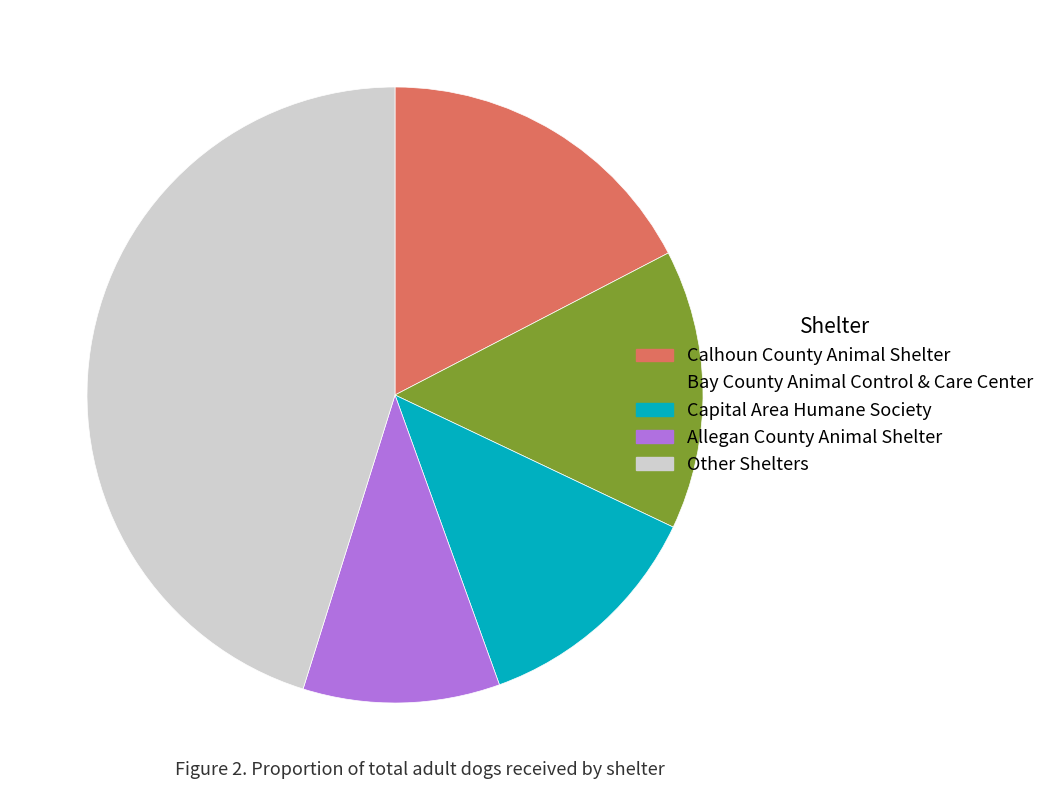

Rank the categories by value from lowest to highest.

Allegan County Animal Shelter, Capital Area Humane Society, Bay County Animal Control & Care Center, Calhoun County Animal Shelter, Other Shelters